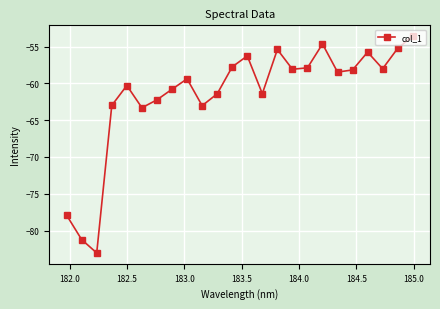

What is the value of the 10th point from the left?

-63.0